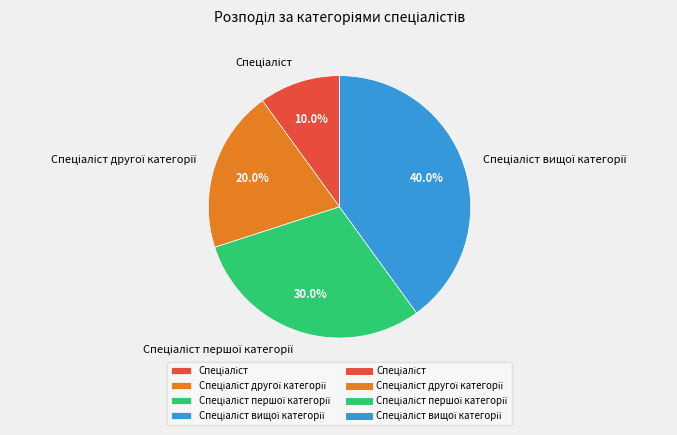

Is there a majority slice in this chart?

No